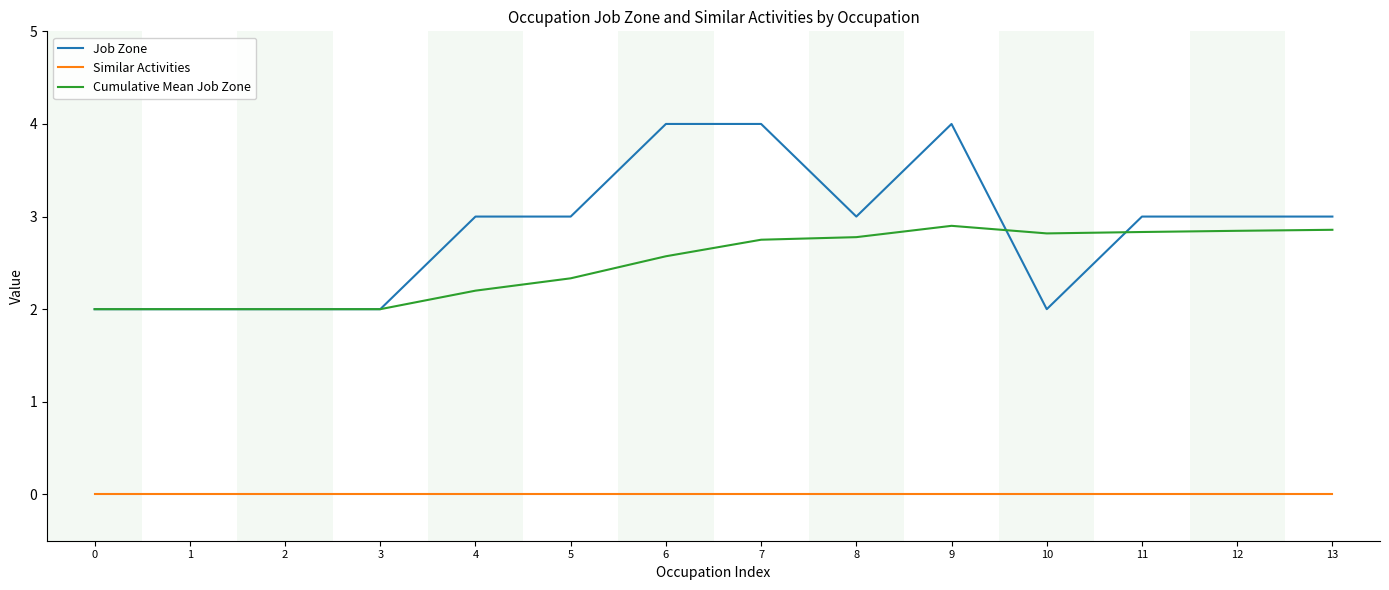

What is the difference between the highest and lowest values at 11?

3.0